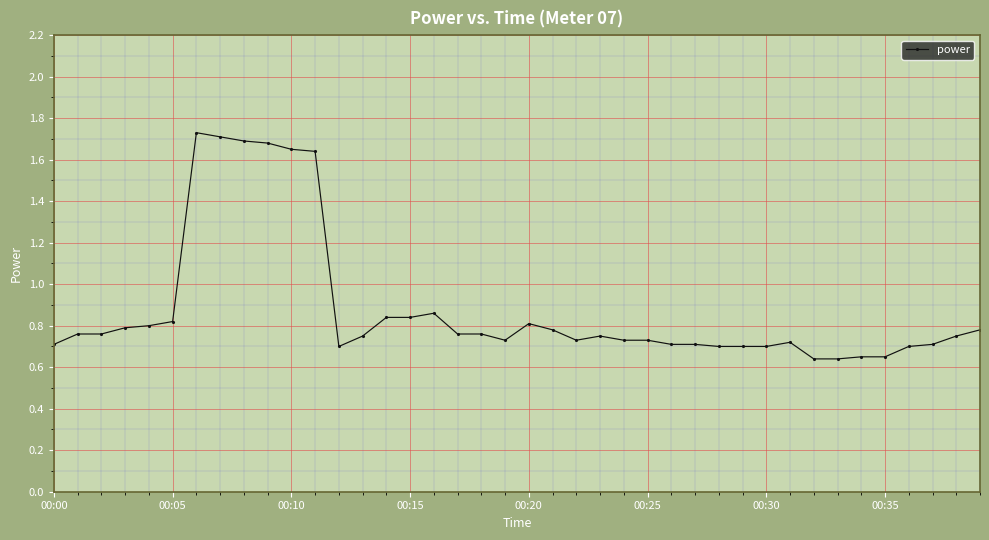

Count the number of categories in the chart.

40